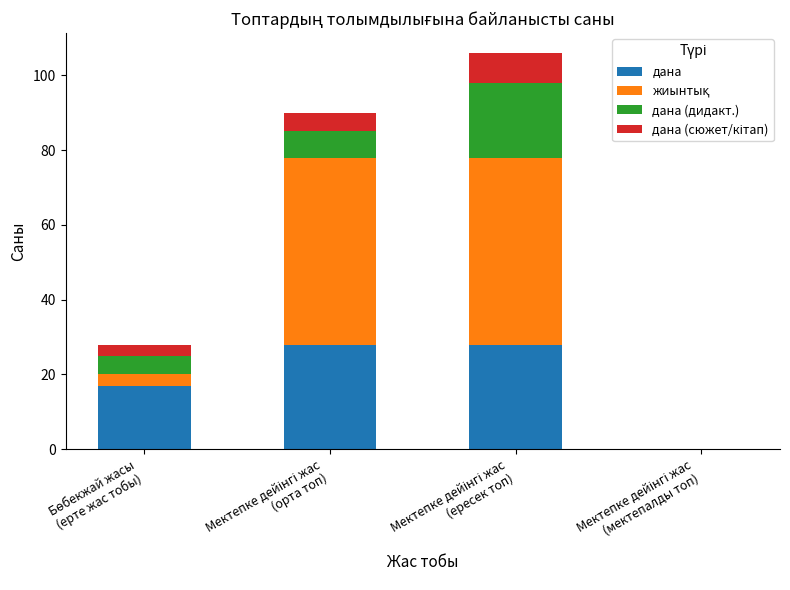

What is the highest value of the дана series?

28